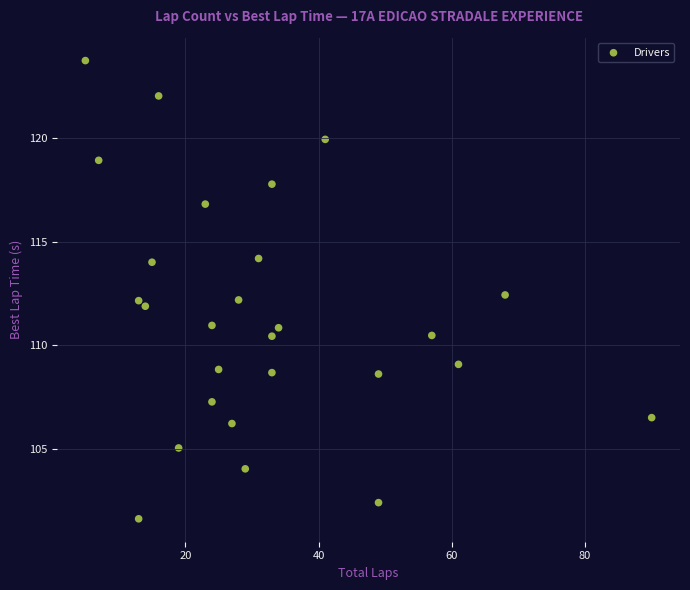

What is the range of X values (max minus min)?

85.0